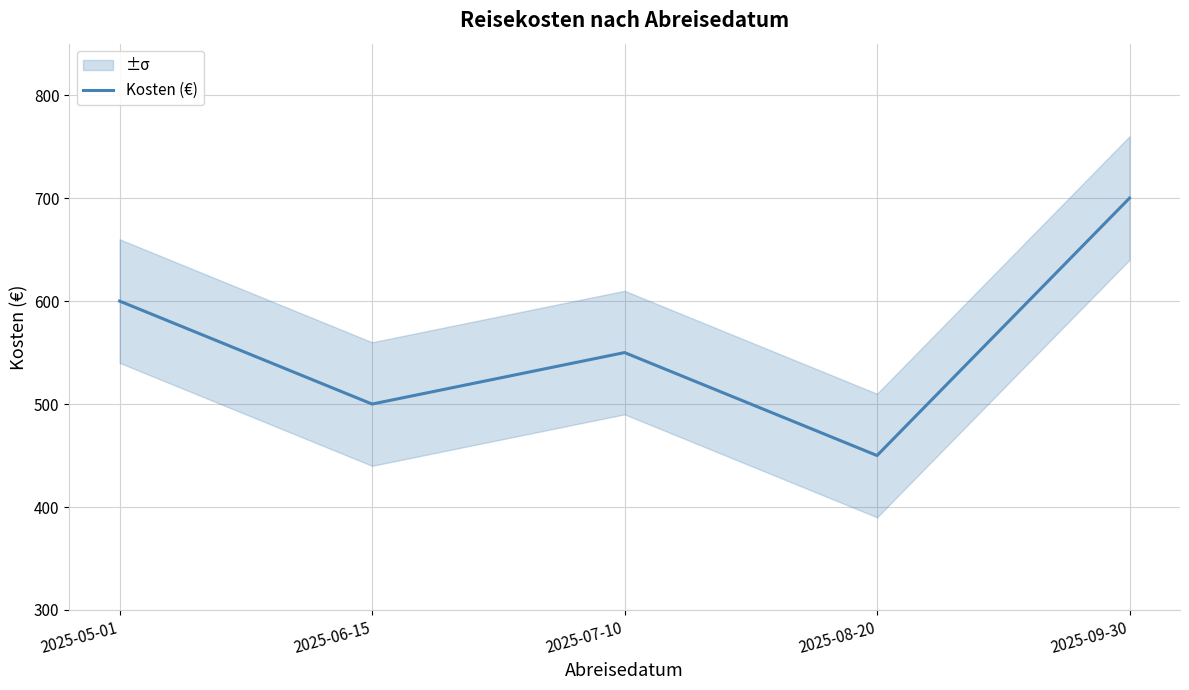

Which has a higher value, 2025-08-20 or 2025-09-30?

2025-09-30